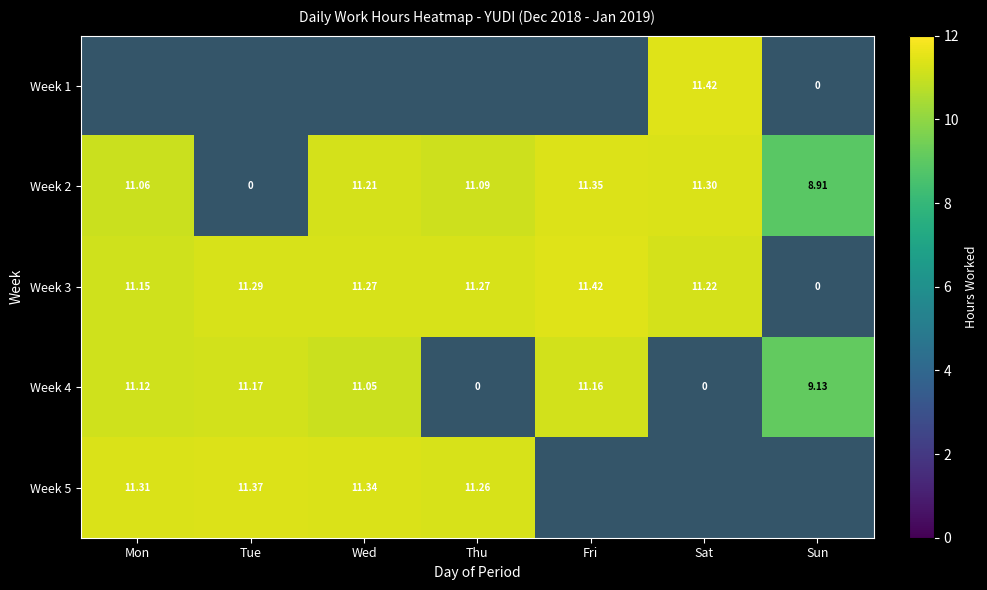

Which category has the lowest value across all series?

Sat